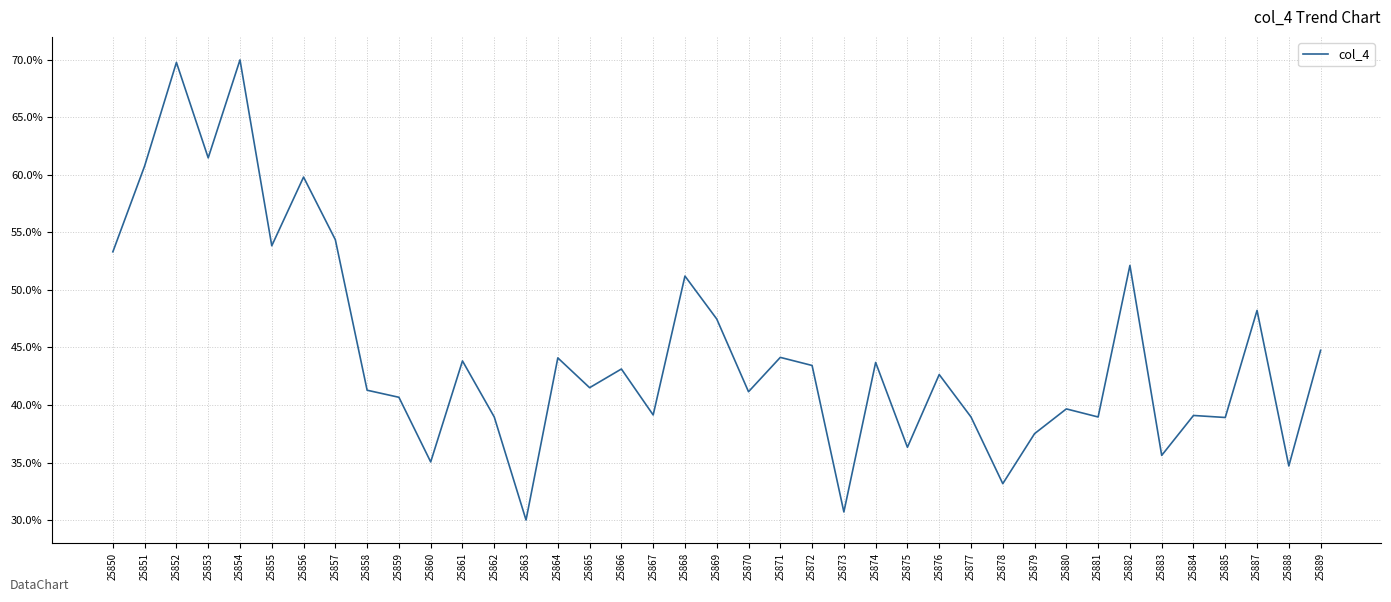

Between 25882 and 25884, which is larger?

25882